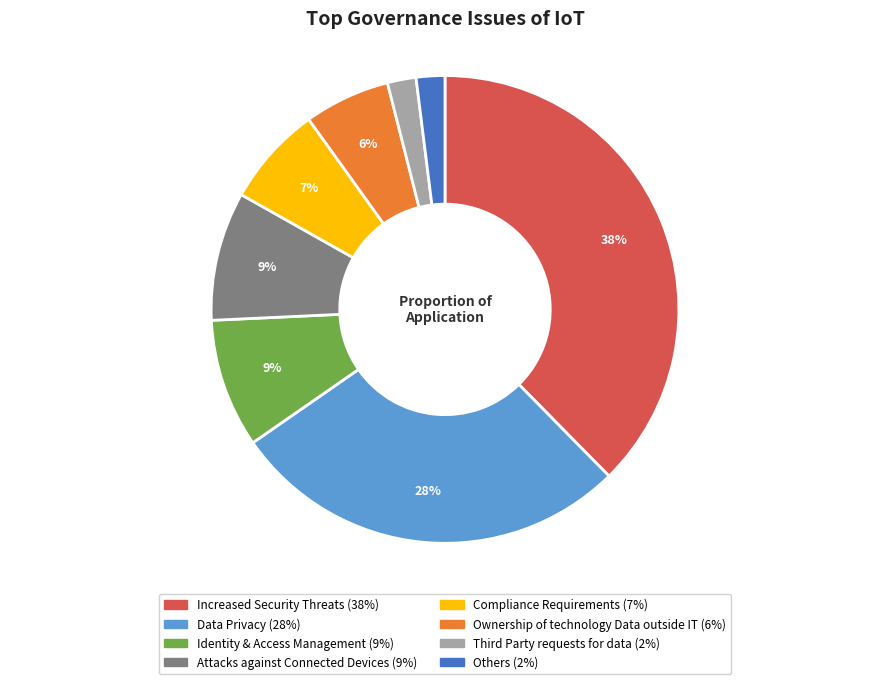

To the nearest percent, what portion does Identity & Access Management represent?

9%